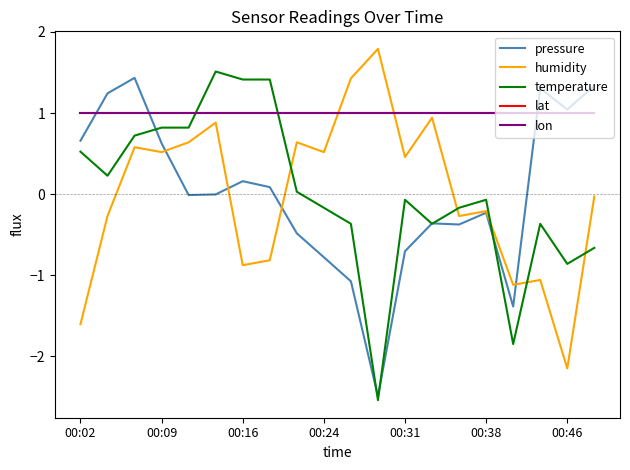

Does the chart have visible grid lines?

No